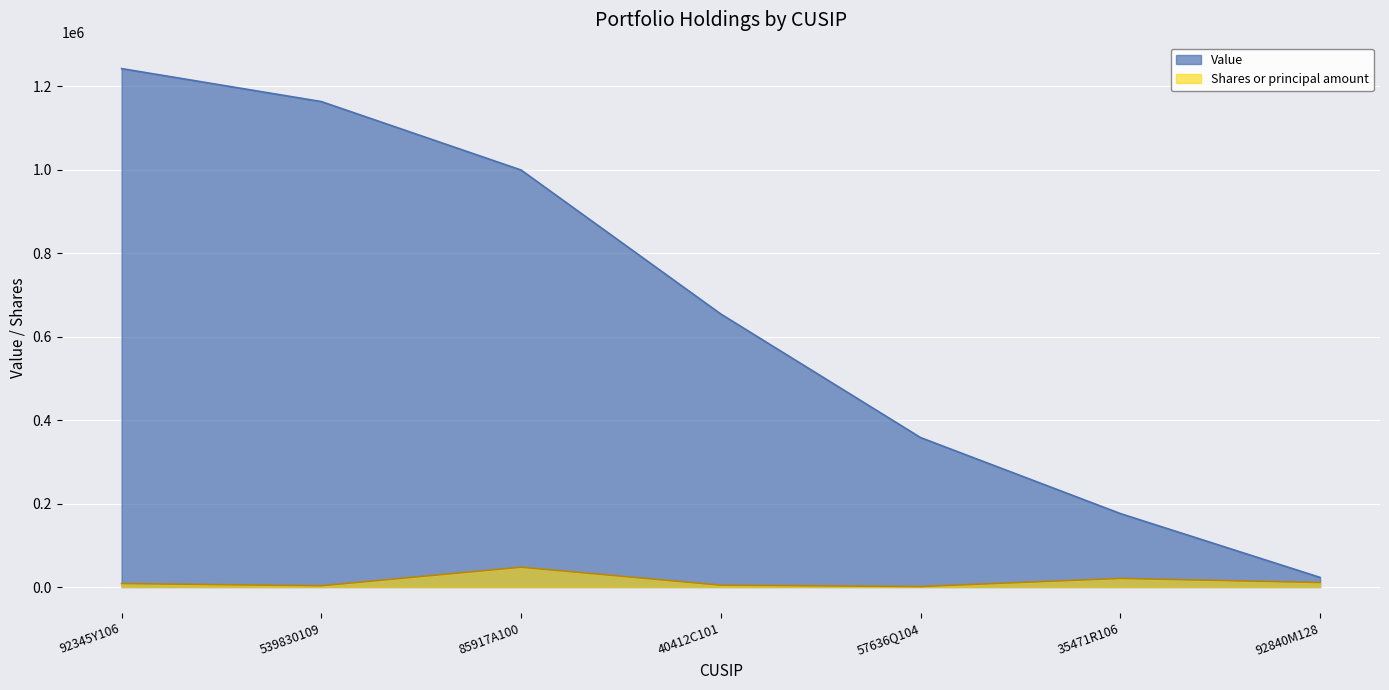

What position from the right is 57636Q104?

3